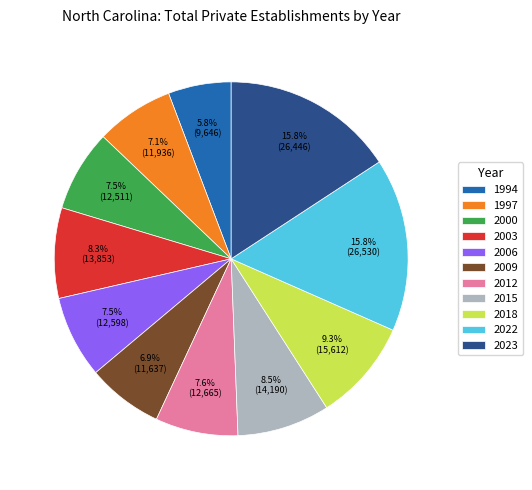

Which has a higher value, 2009 or 2006?

2006